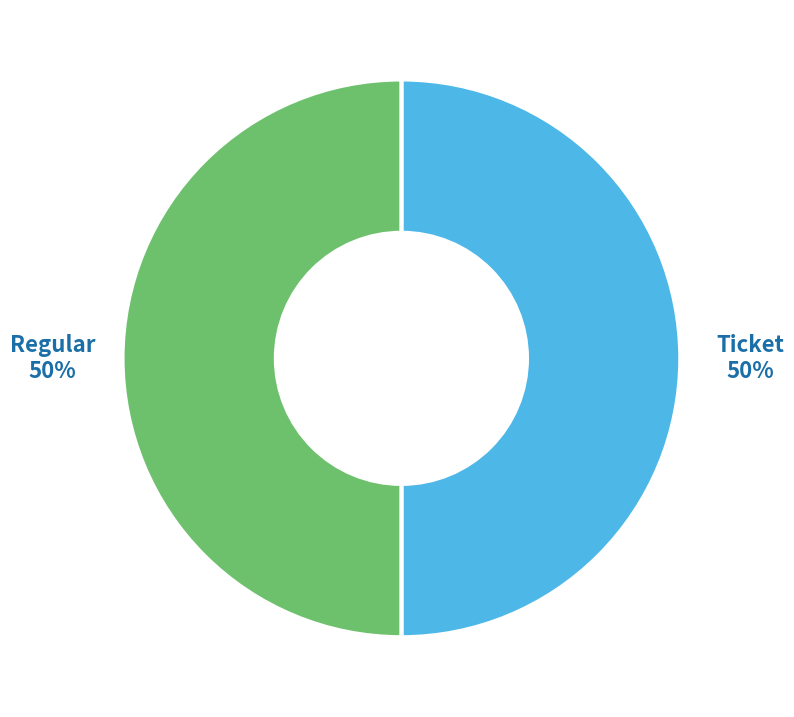

To the nearest percent, what is the difference between the largest and smallest slice percentages?

0%